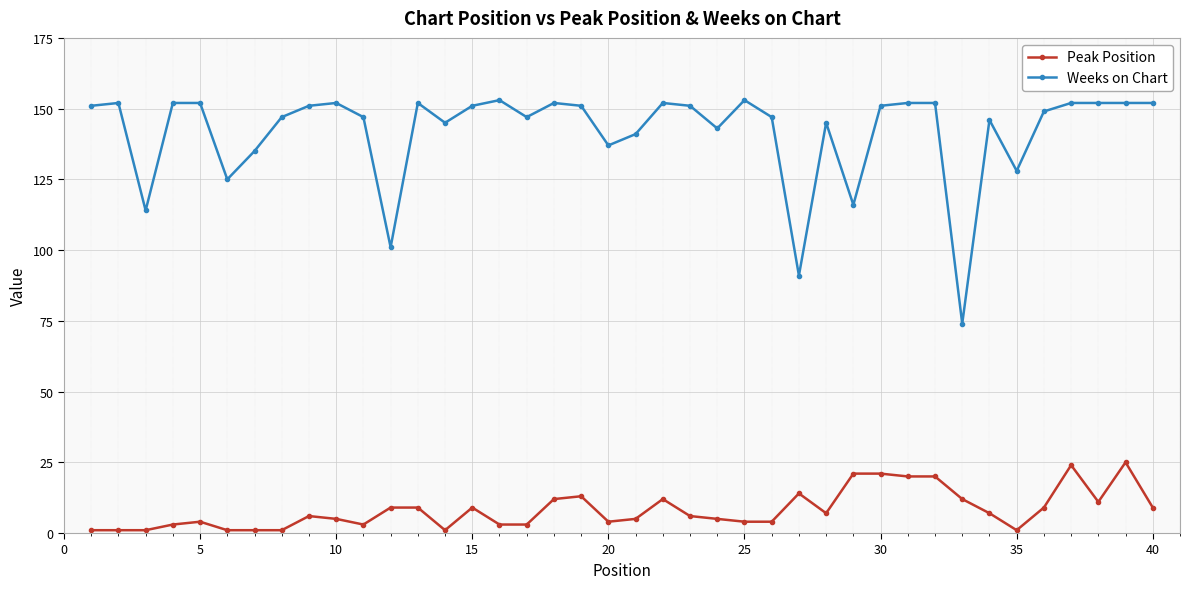

Does the chart display data point markers on the line(s)?

Yes